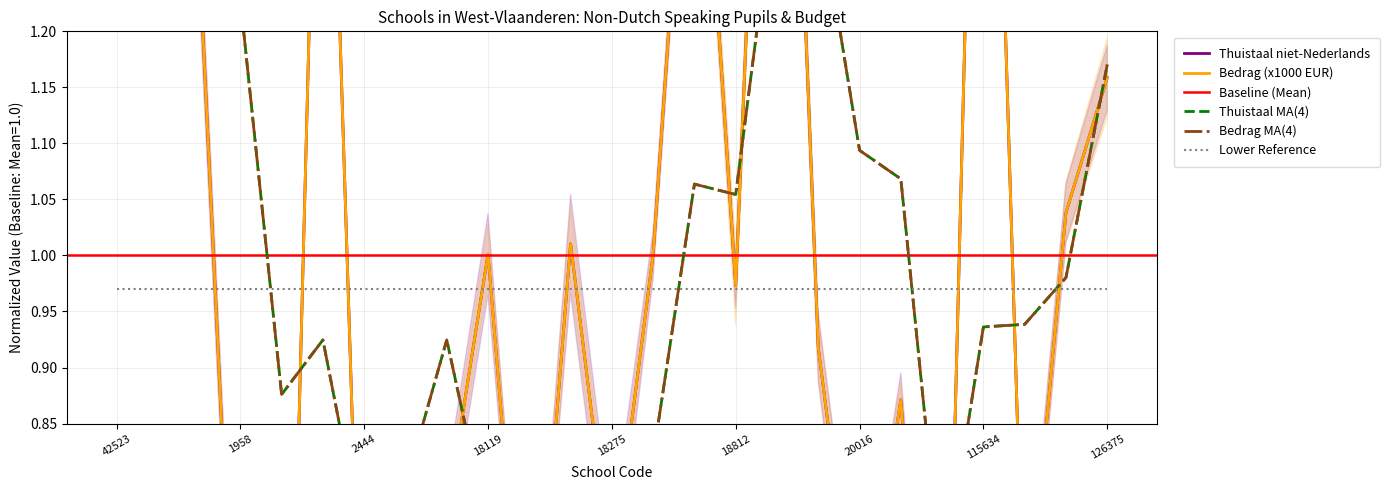

At which category does Bedrag (x1000) reach its first local peak?

2303